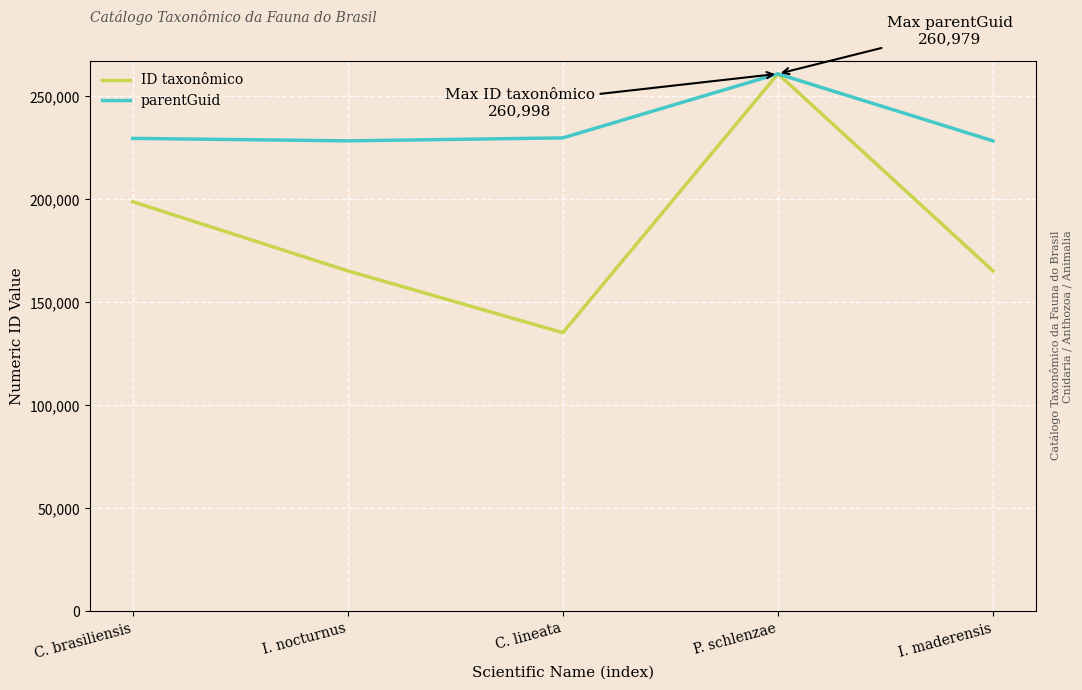

Which category has the highest value in the ID taxonômico series?

P. schlenzae